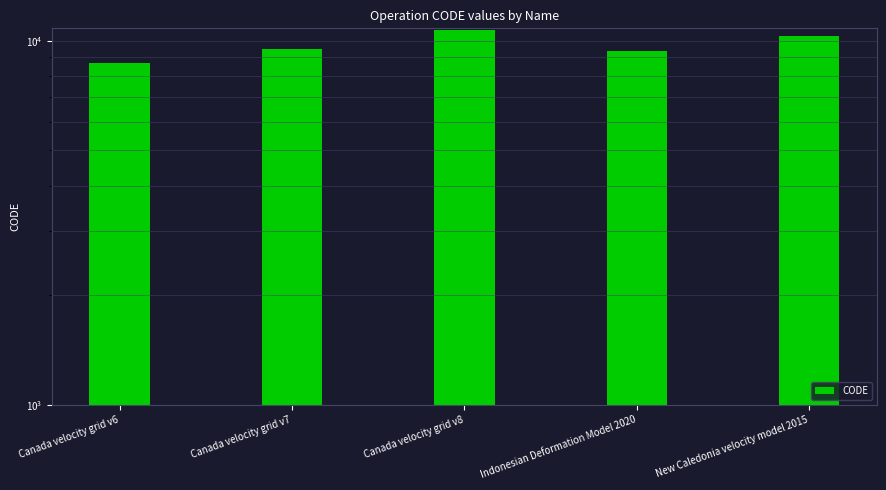

What is the difference between the values at Canada velocity grid v7 and Indonesian Deformation Model 2020?

108